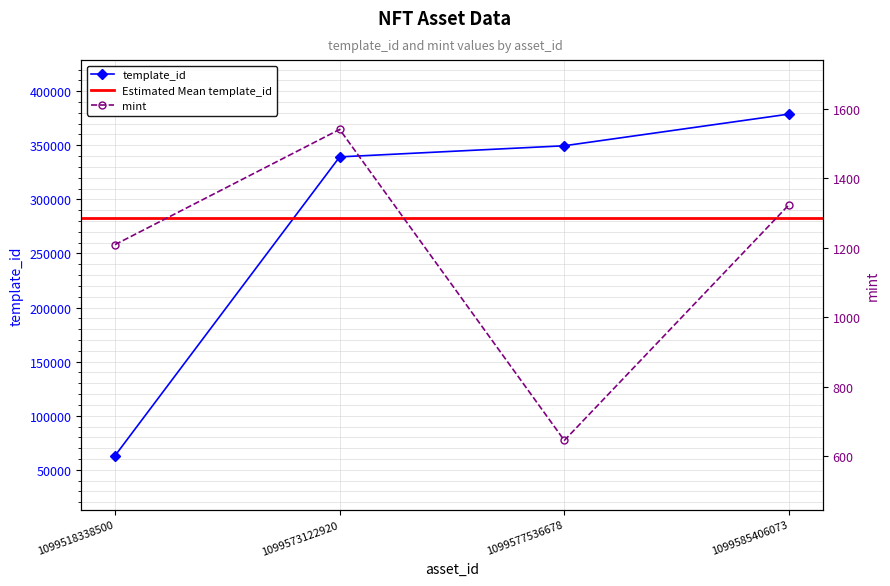

Is the value of mint at 1099585406073 greater than the value of template_id at 1099577536678?

No